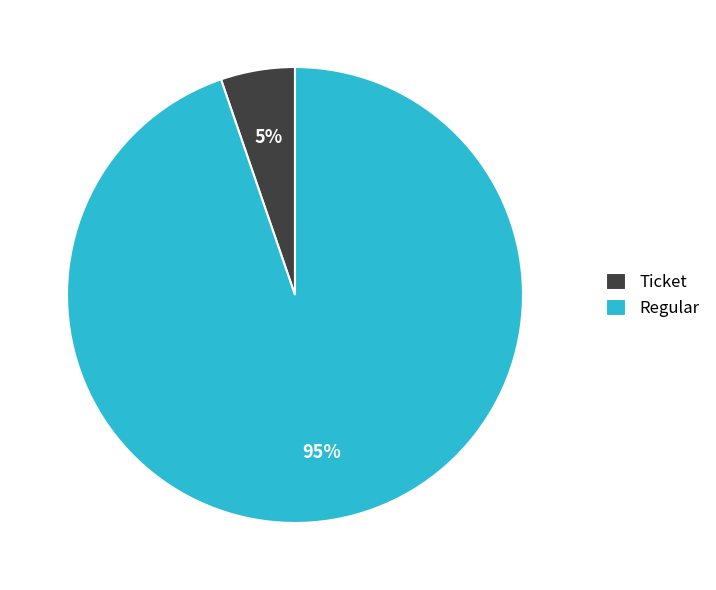

Is it true that Regular is 95% of the pie?

True